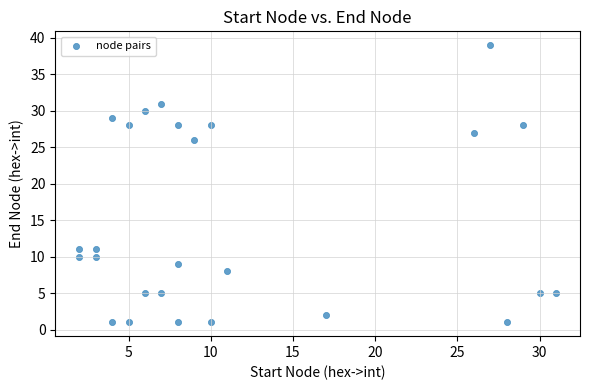

What is the range of X values (max minus min)?

29